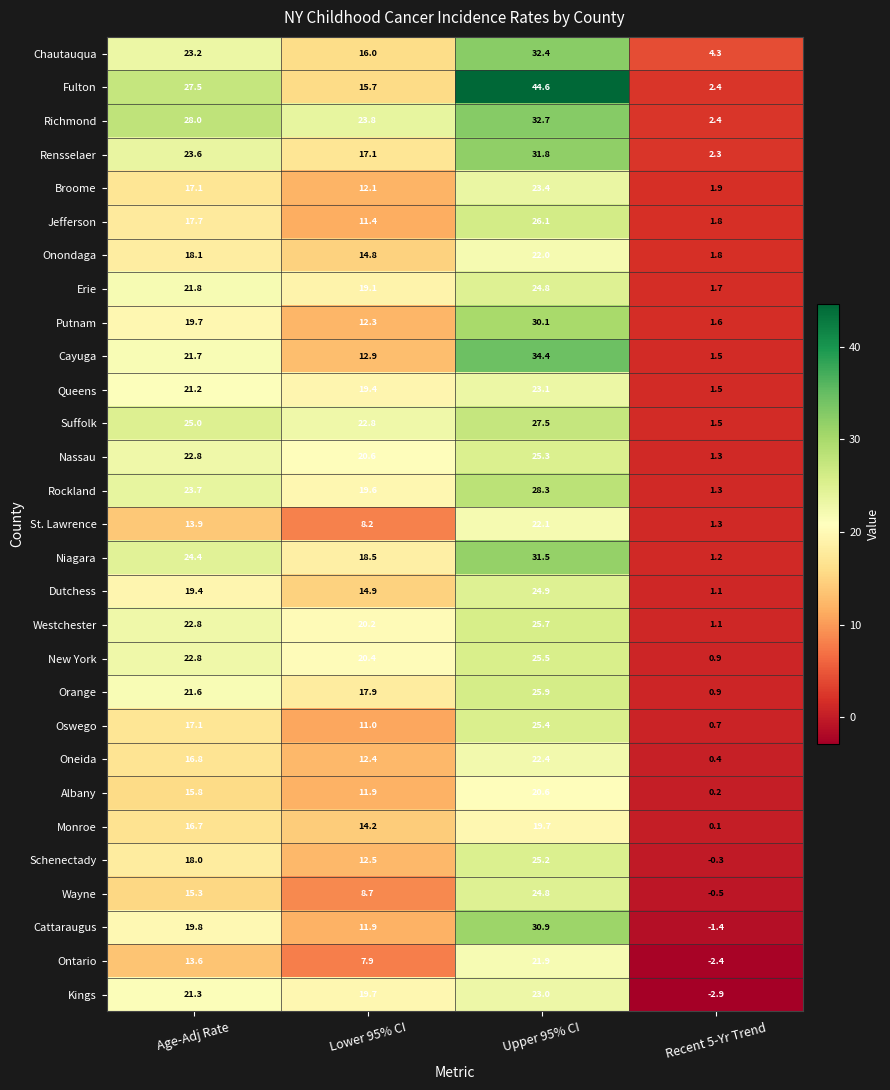

Which series has the largest total across all categories?

Fulton